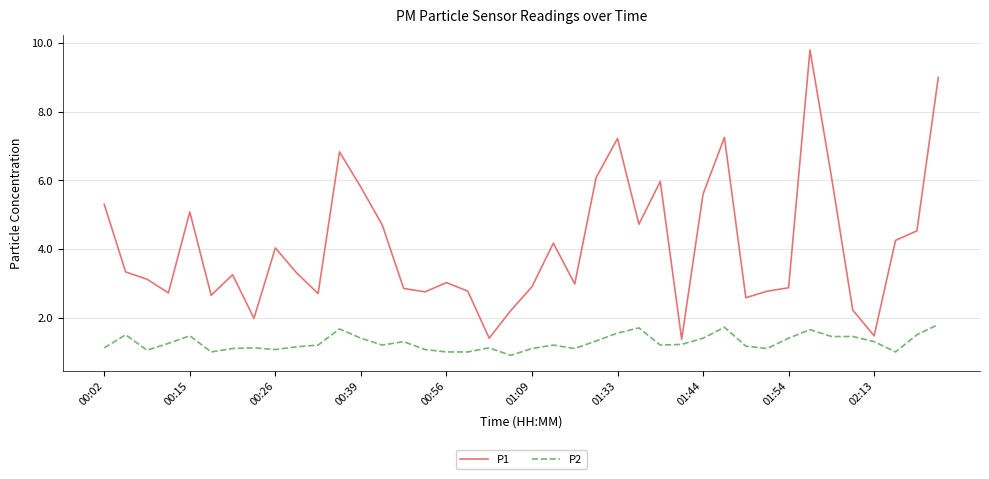

Rank the series by their maximum value, from lowest to highest.

P2, P1